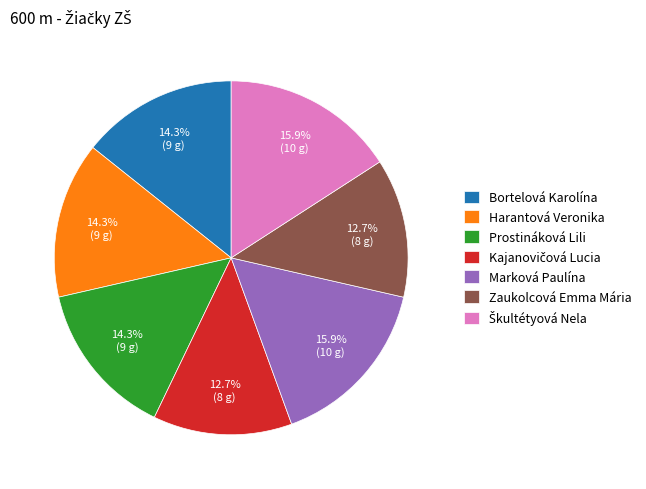

Combined, do Marková Paulína and Bortelová Karolína account for over 50%?

No